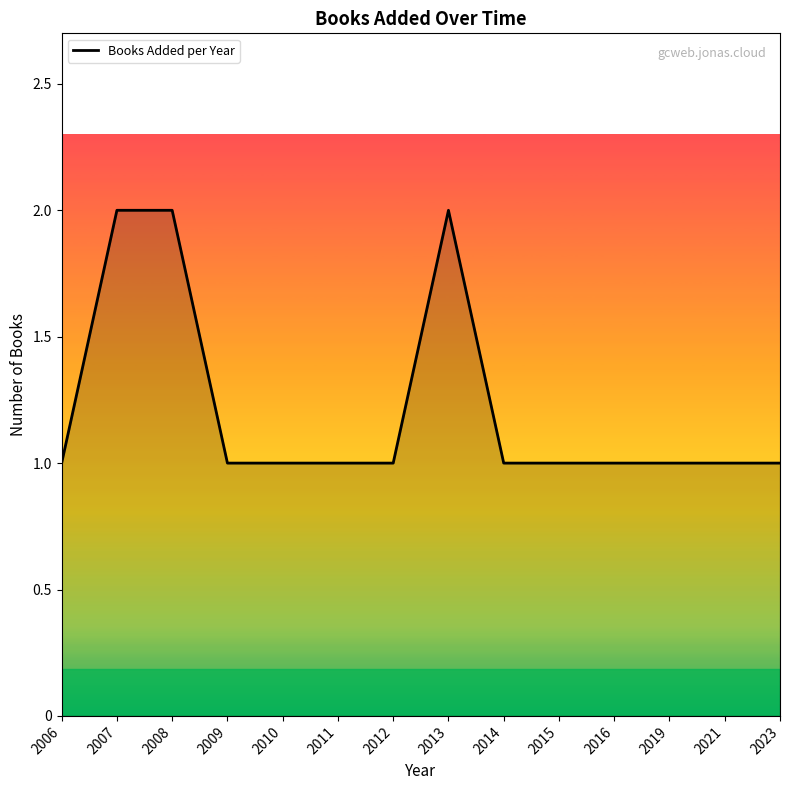

The chart shows a value of 2 at 2009. True or false?

False